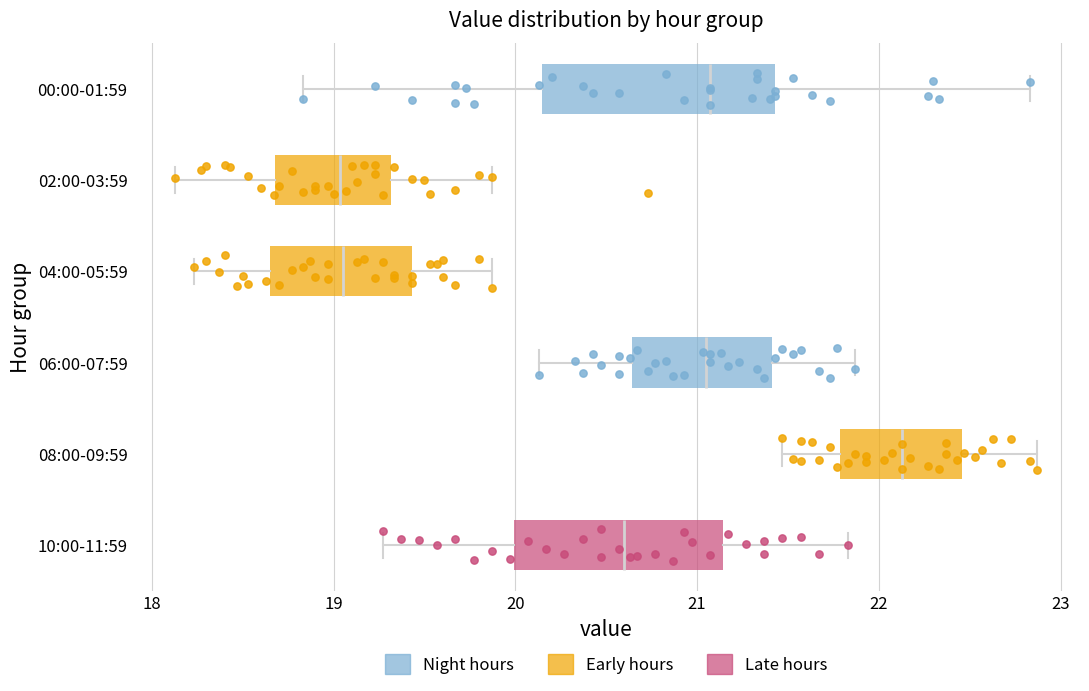

Where does the right whisker of the box for 06:00-07:59 end on the x-axis? The values are not printed on the chart, so give them approximately, as read against the axis.

21.9